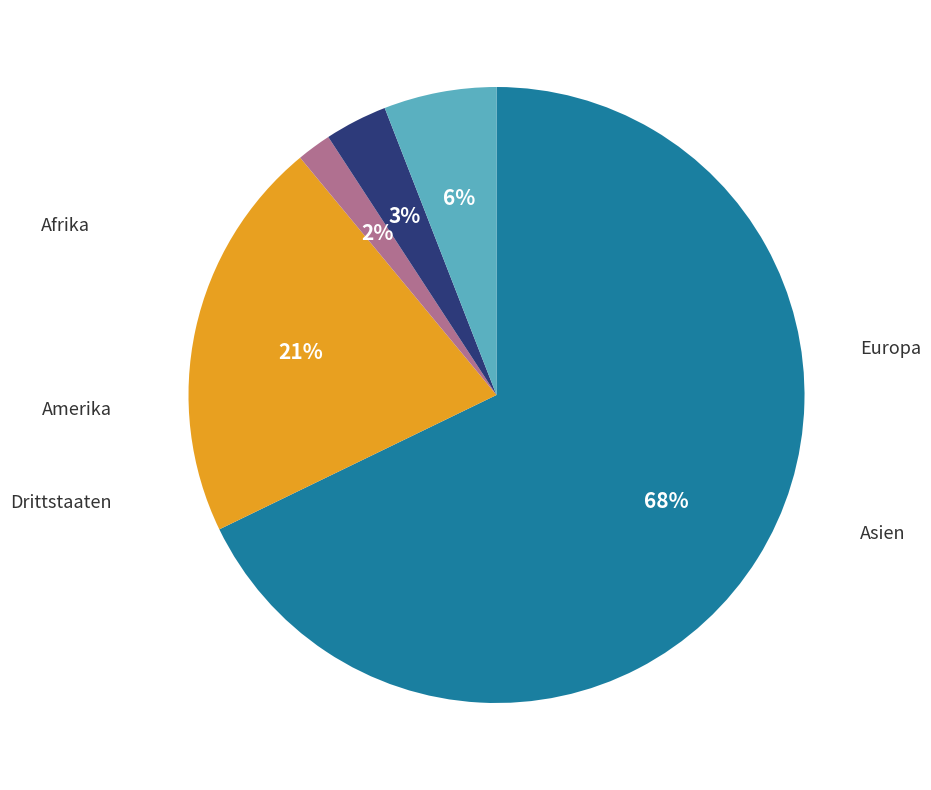

Which category has the biggest portion of the pie?

Europa